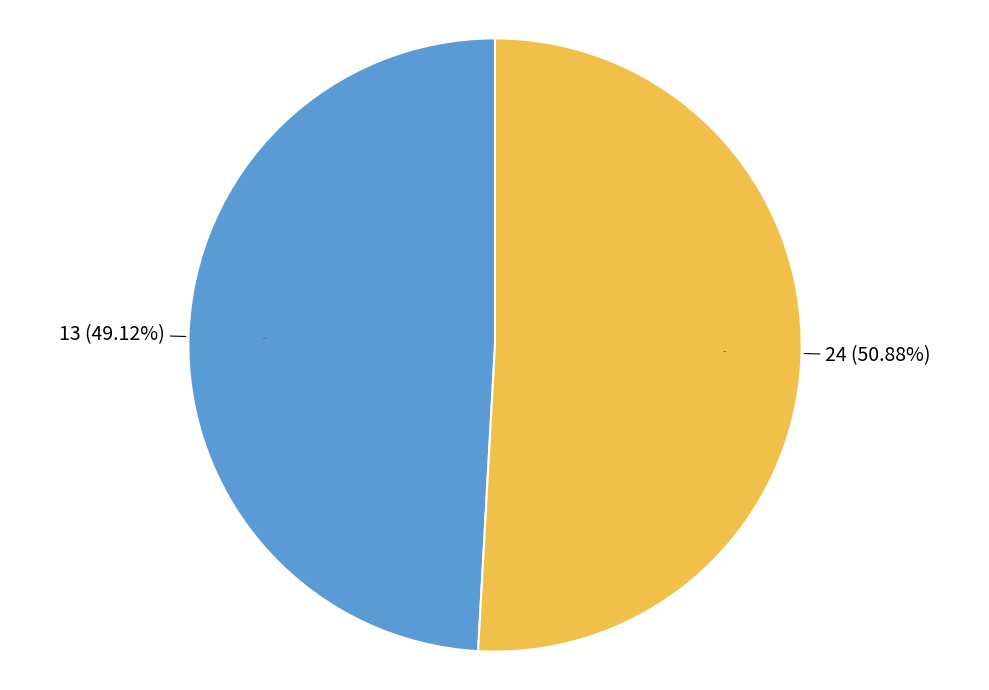

Which slice is the largest?

24